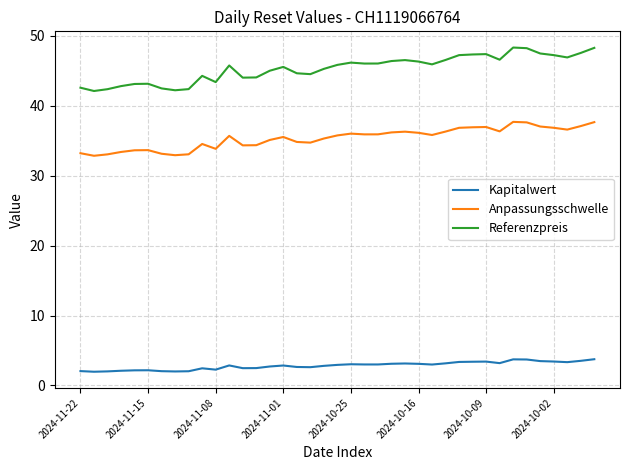

What is the minimum value for Referenzpreis?

42.1